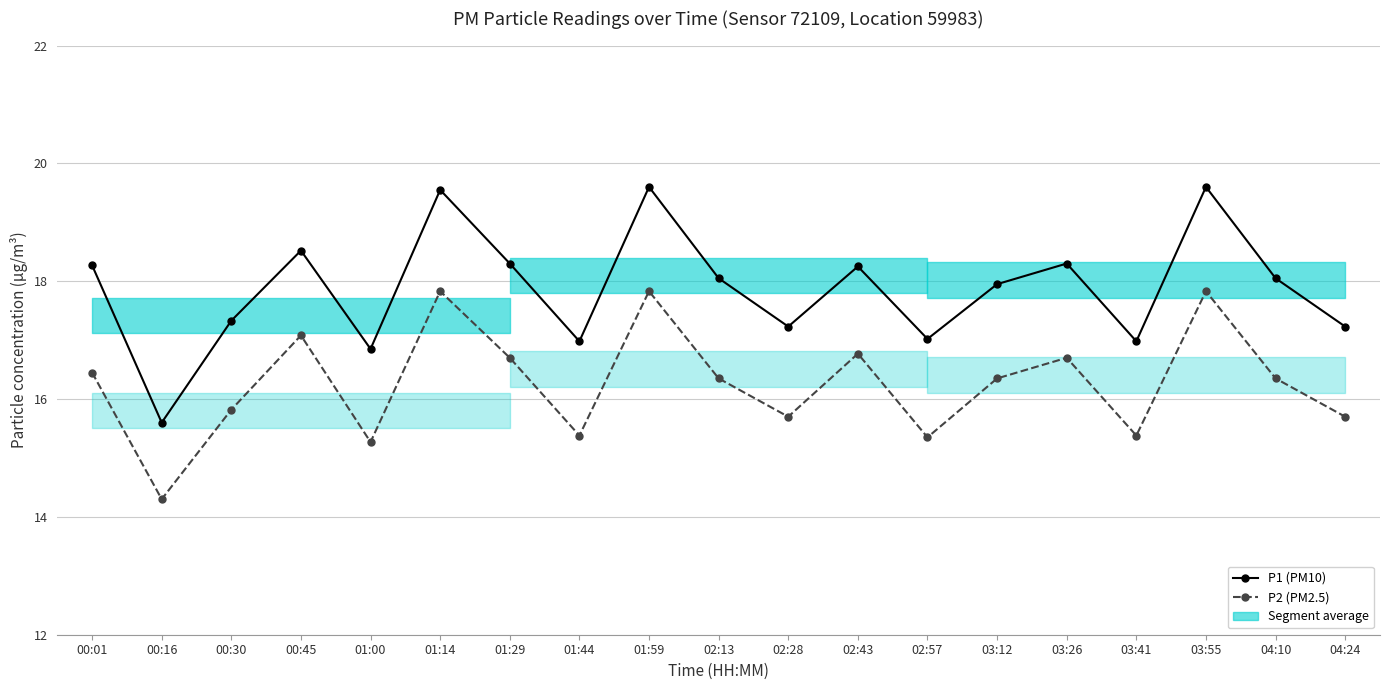

Does the chart display data point markers on the line(s)?

Yes